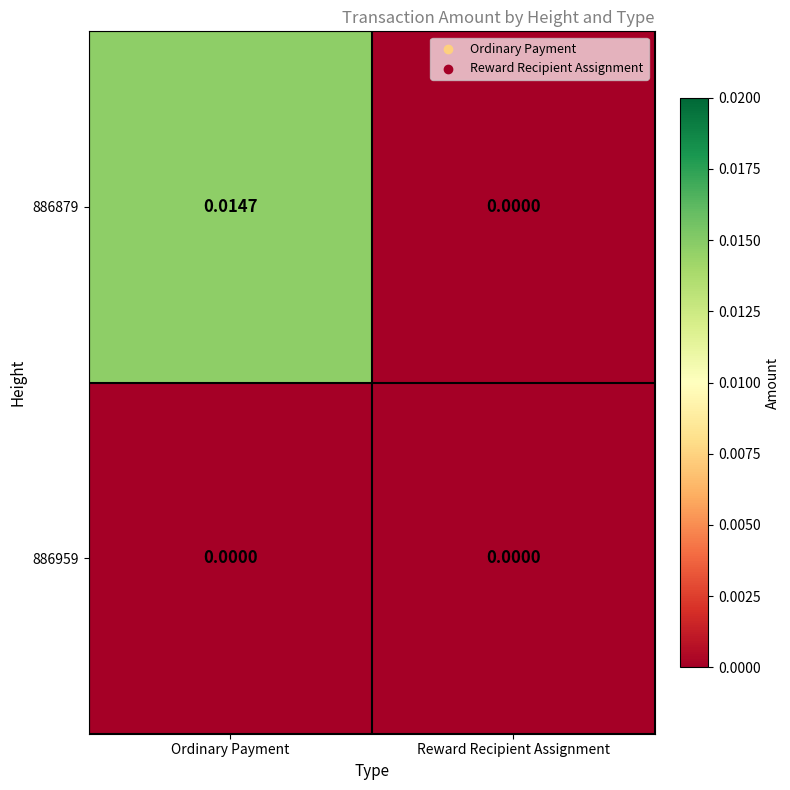

Rank the series by their average value, from highest to lowest.

886879, 886959